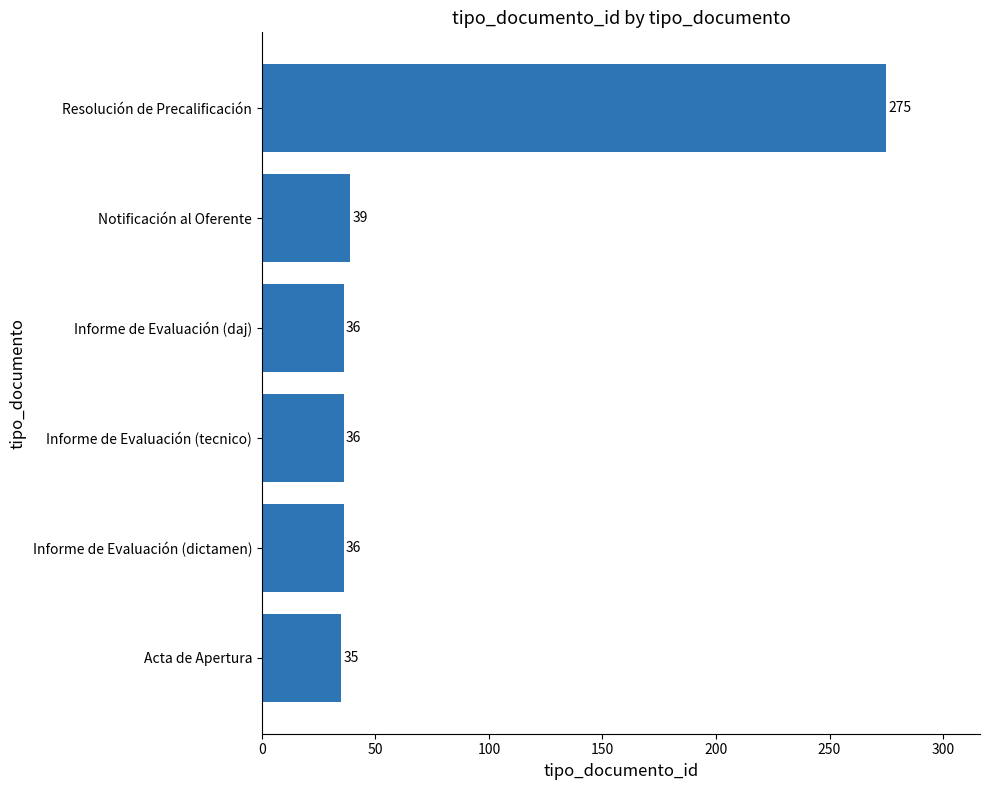

The chart shows a value of 36 at Informe de Evaluación (tecnico). True or false?

True